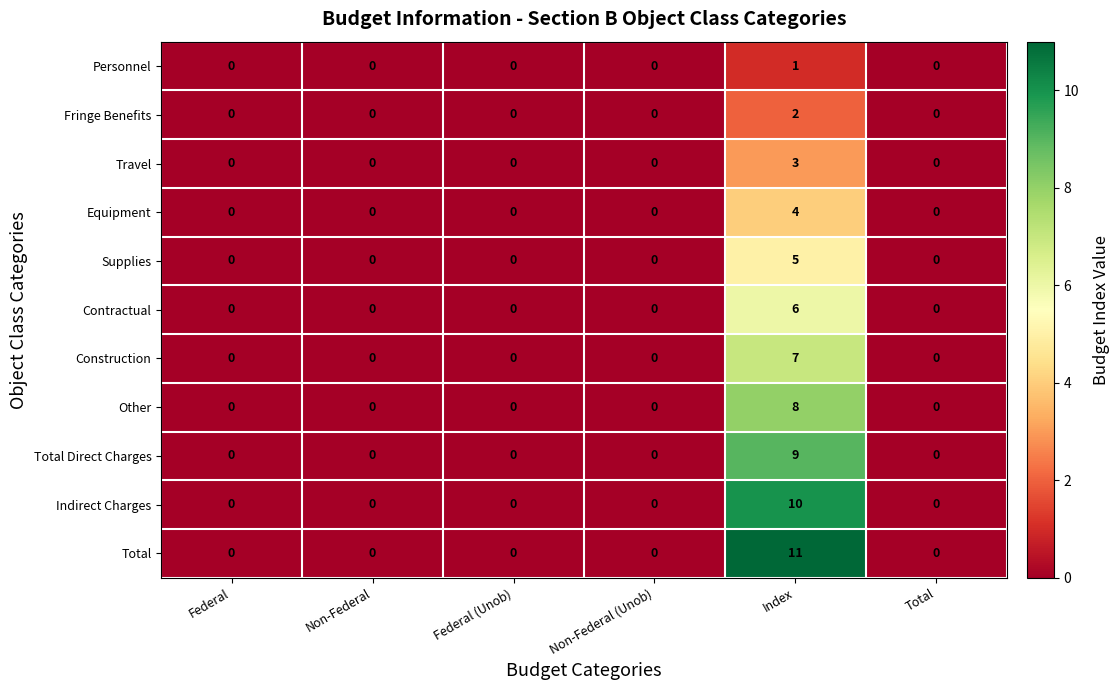

Which series has the largest total across all categories?

Total